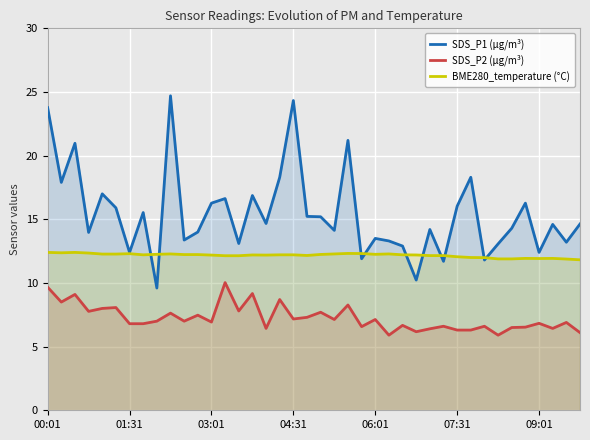

Which series has the widest spread of values?

SDS_P1 (µg/m³)